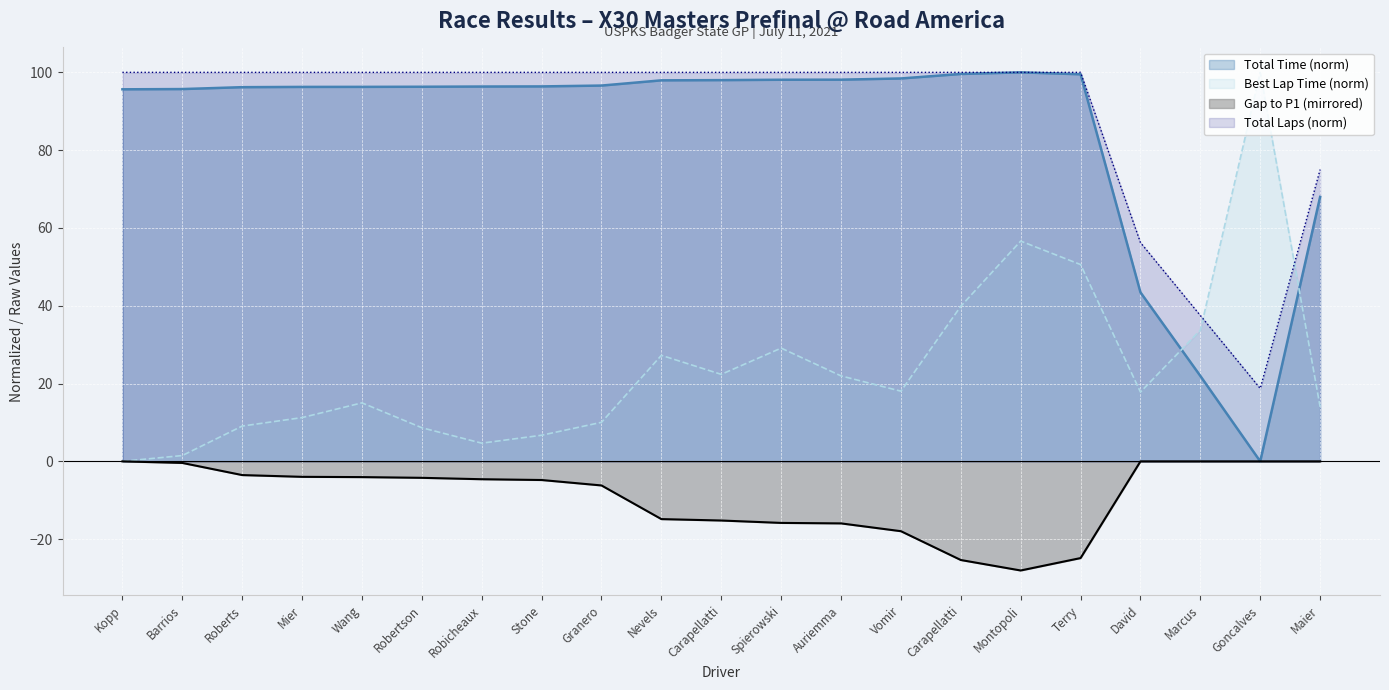

What is the label of the 13th point from the right?

Granero